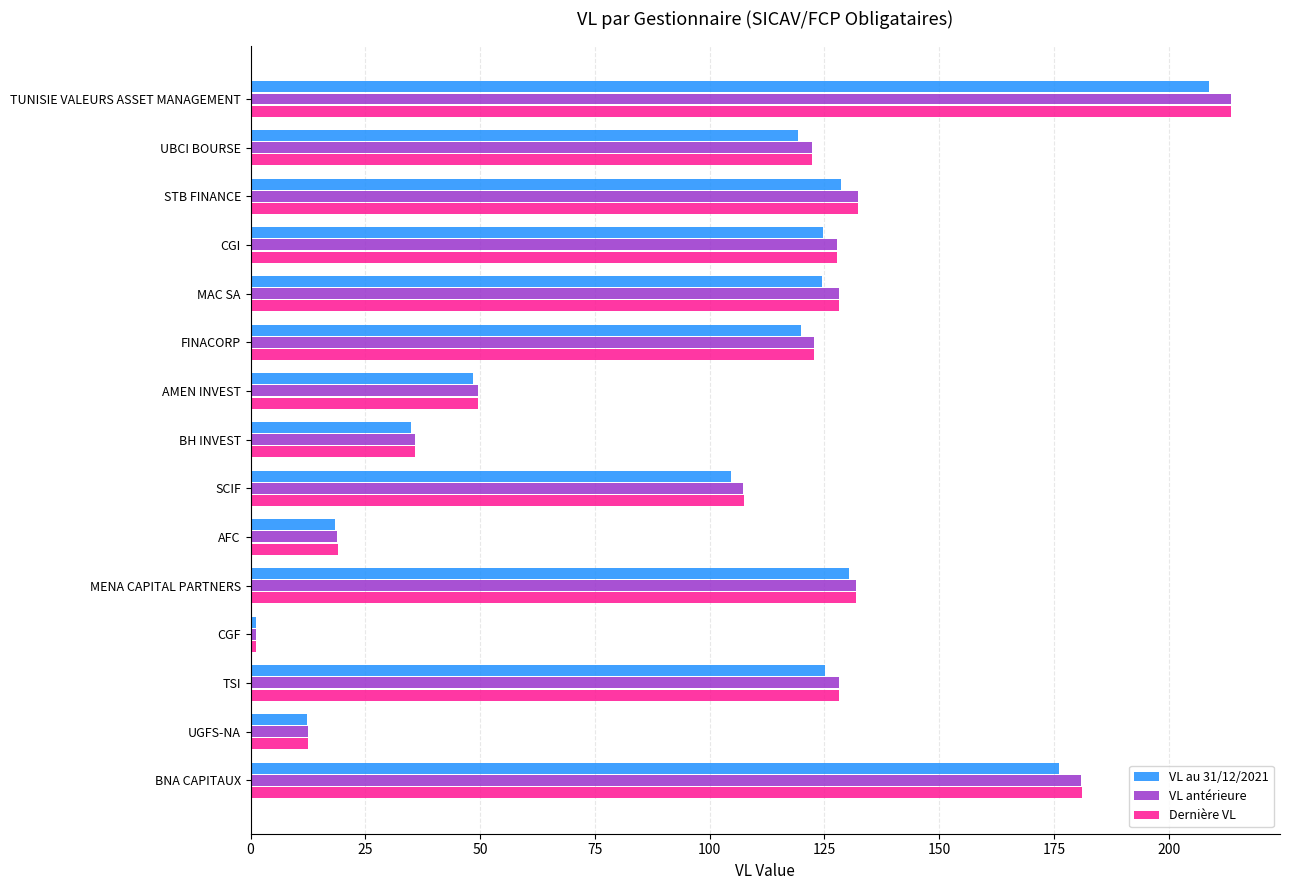

The Dernière VL series shows 131.9 at MENA CAPITAL PARTNERS. True or false?

True